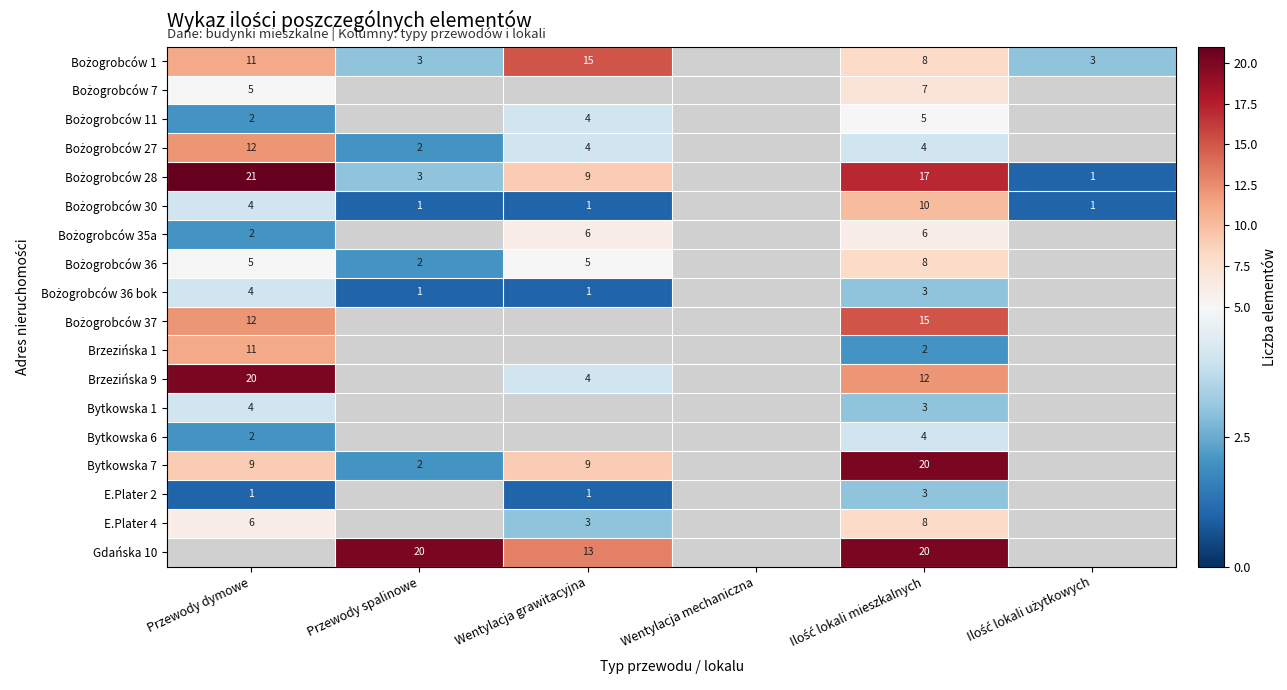

What is the difference between the Bytkowska 7 values at Wentylacja grawitacyjna and Przewody spalinowe?

7